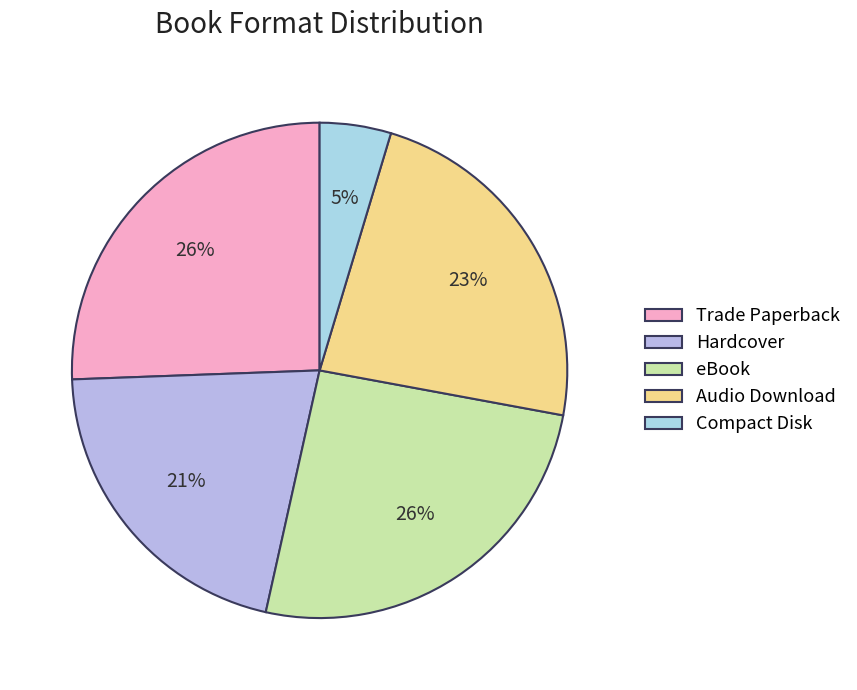

Does any single category account for the majority?

No